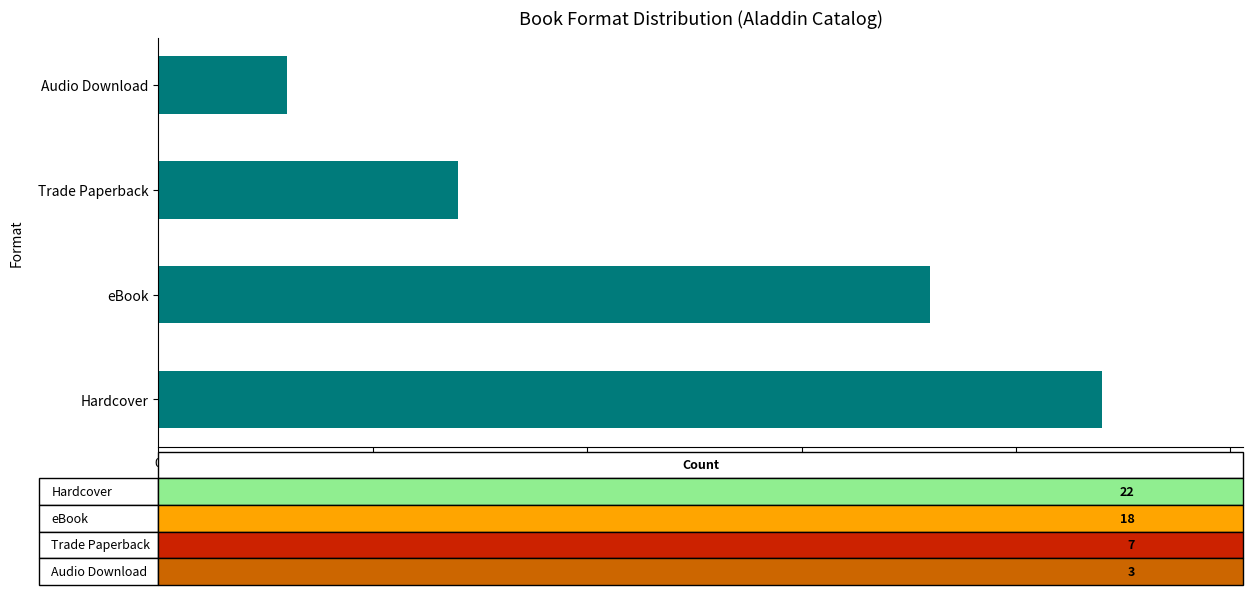

Reading bottom to top, what are all the values shown in this chart?

22	18	7	3